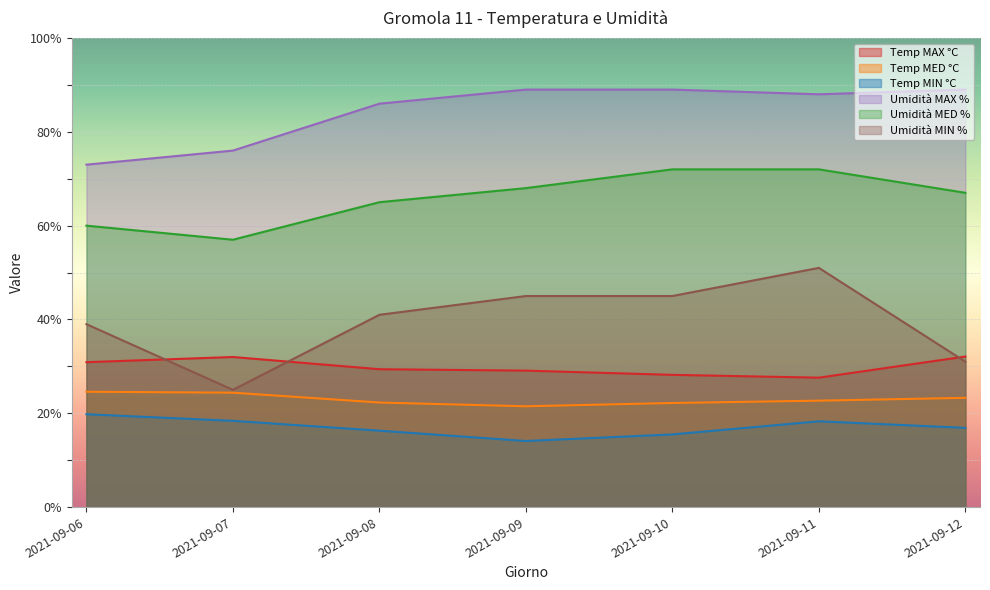

Which has a higher value, 2021-09-09 or 2021-09-06?

2021-09-06